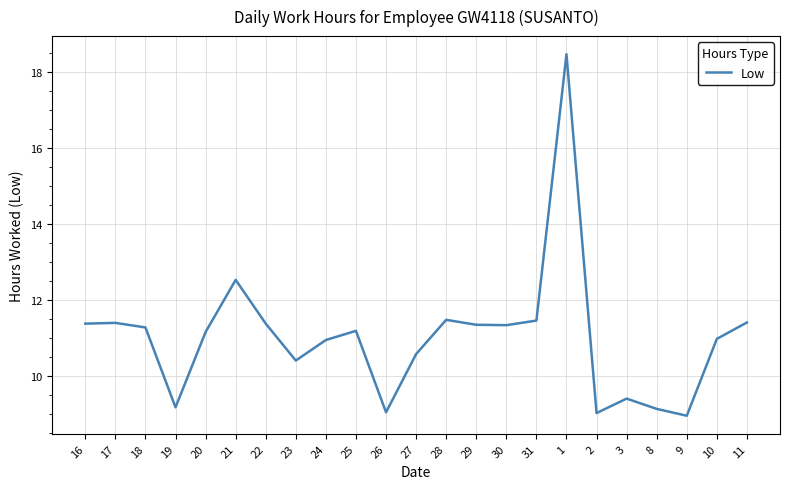

What position from the right is 24?

15